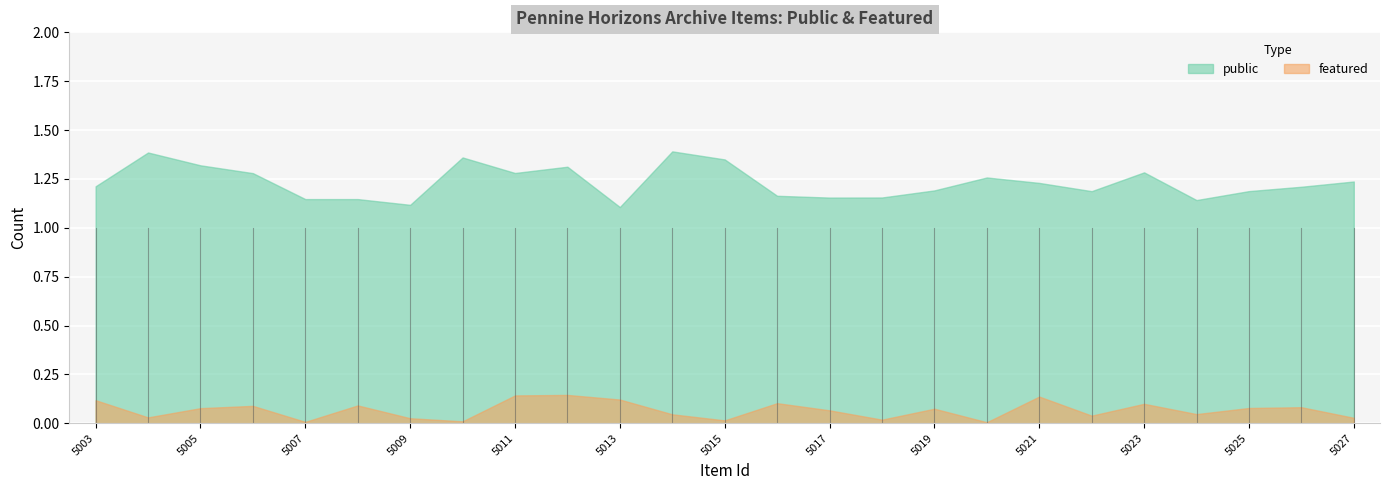

How many lines are shown in the chart?

2